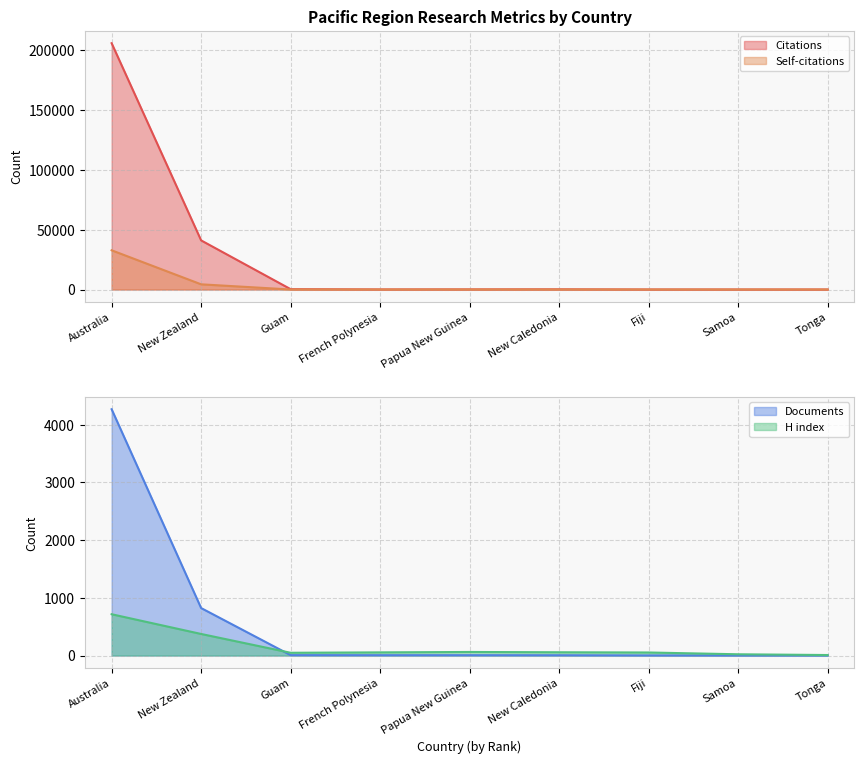

What is the label of the 9th point from the right?

Australia